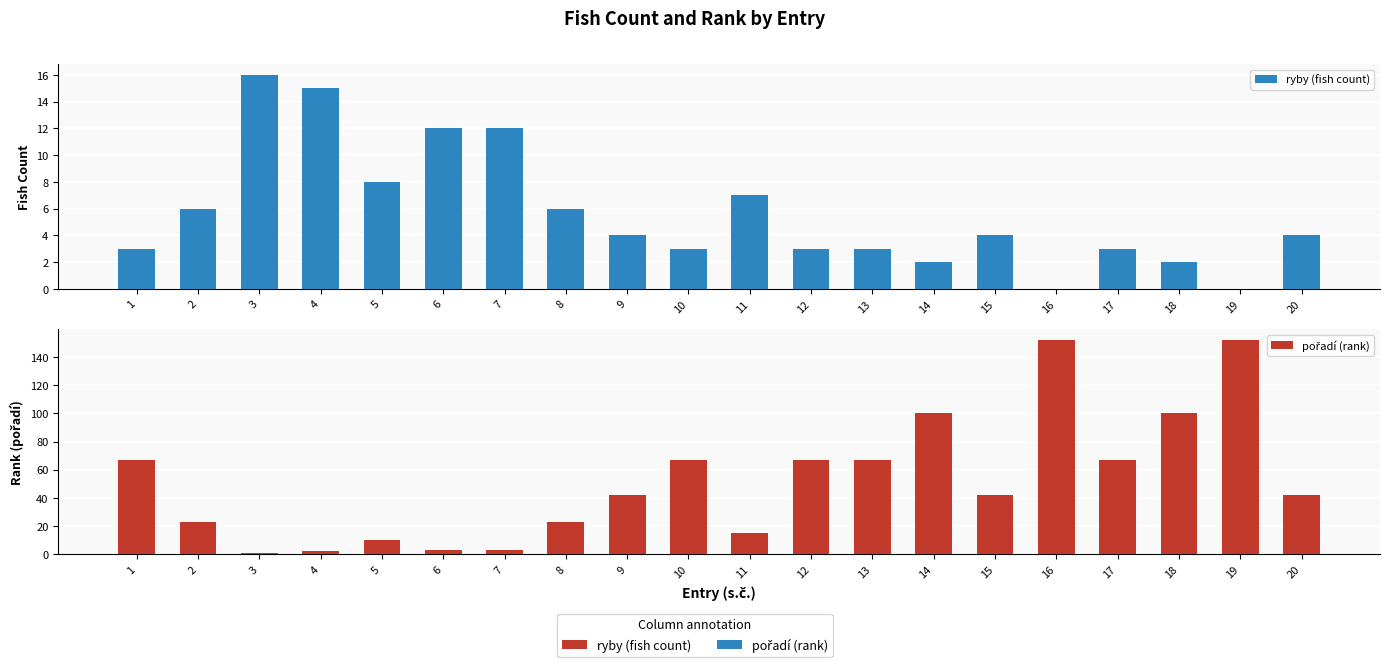

What is the difference between the maximum and minimum values in the pořadí (rank) series?

151